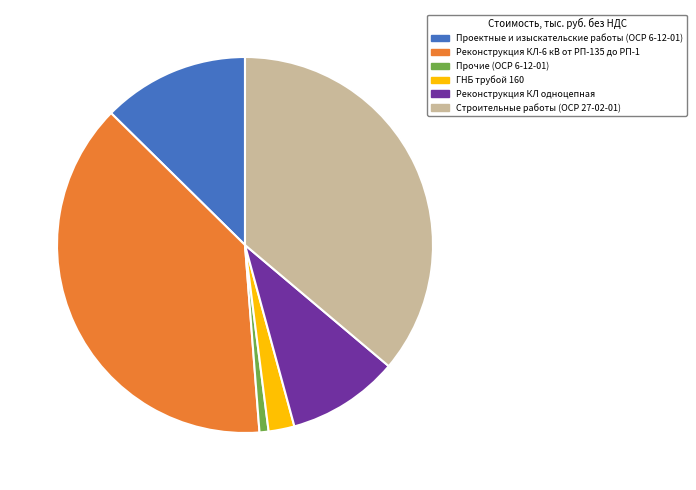

Is it true that Прочие (ОСР 6-12-01) is 15% of the pie?

False